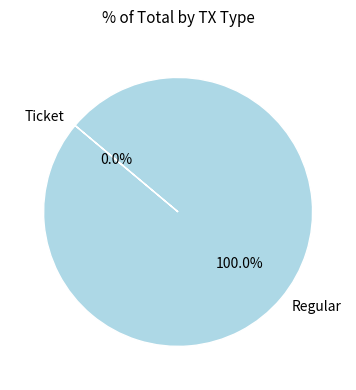

To the nearest percent, what percentage of the pie is Regular?

100%